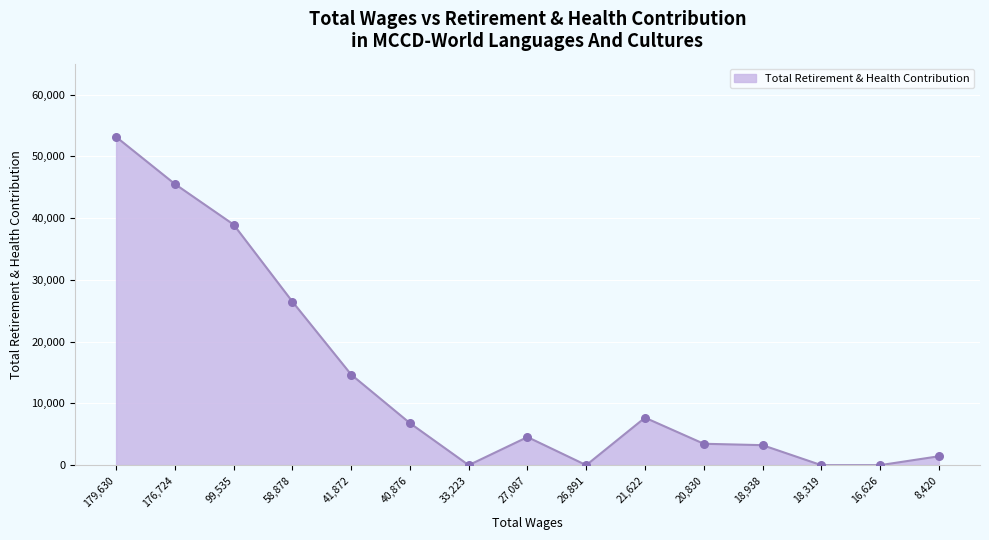

What is the change in value from 176,724 to 8,420?

-44081